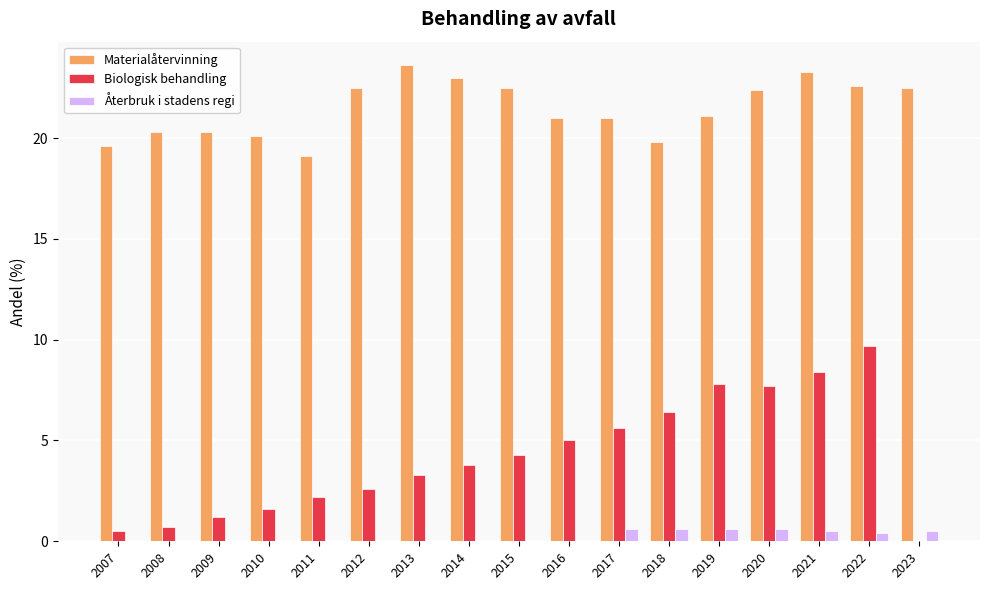

What value does the Biologisk behandling series have at 2016?

5.0